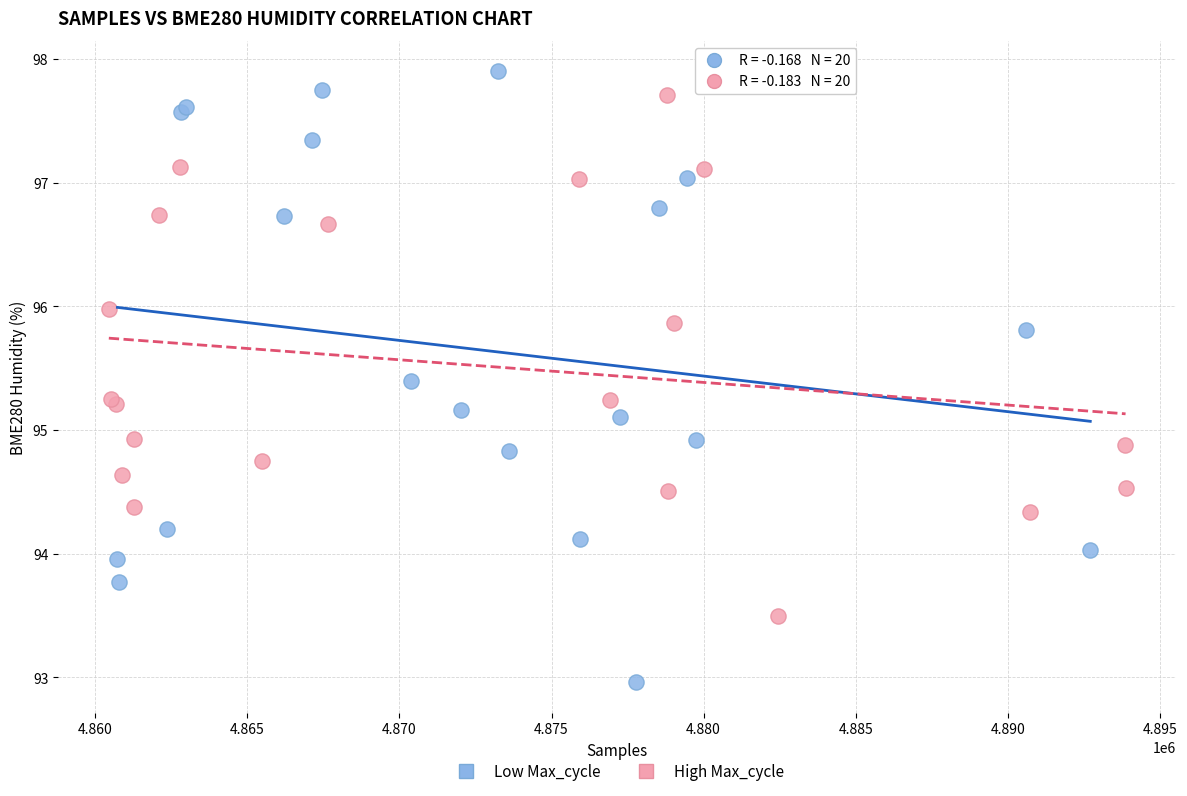

Which series contains the lowest Y value?

Low Max_cycle